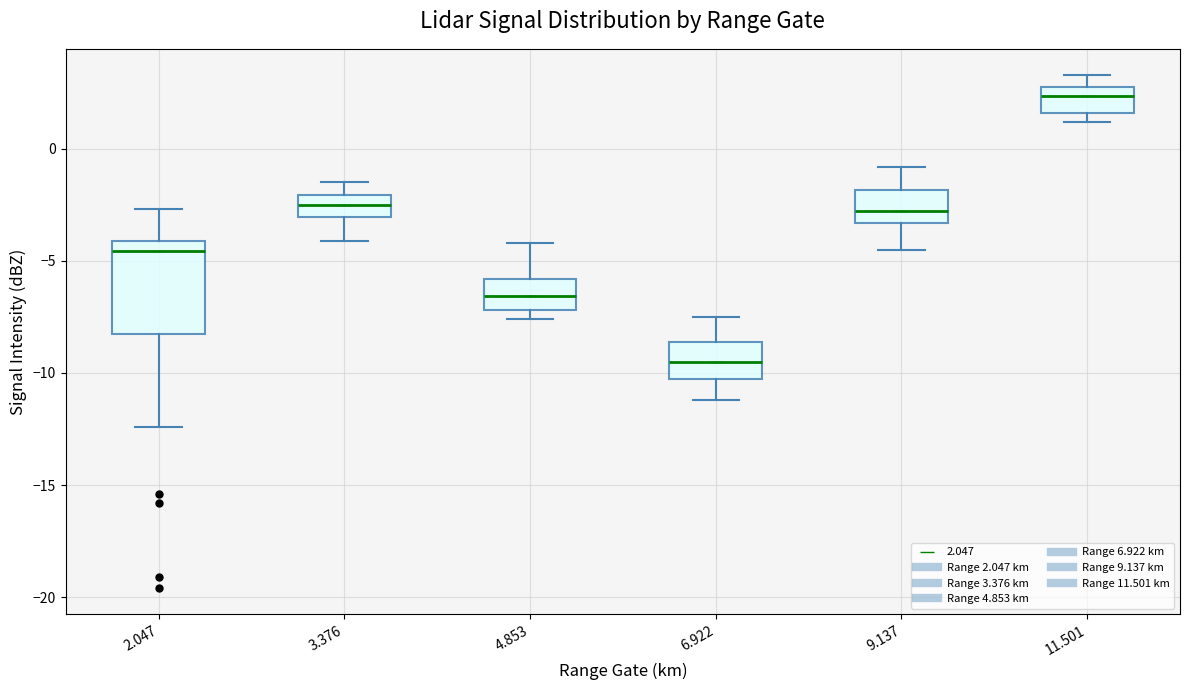

Which box is the tallest, from its lower edge to its upper edge?

2.047